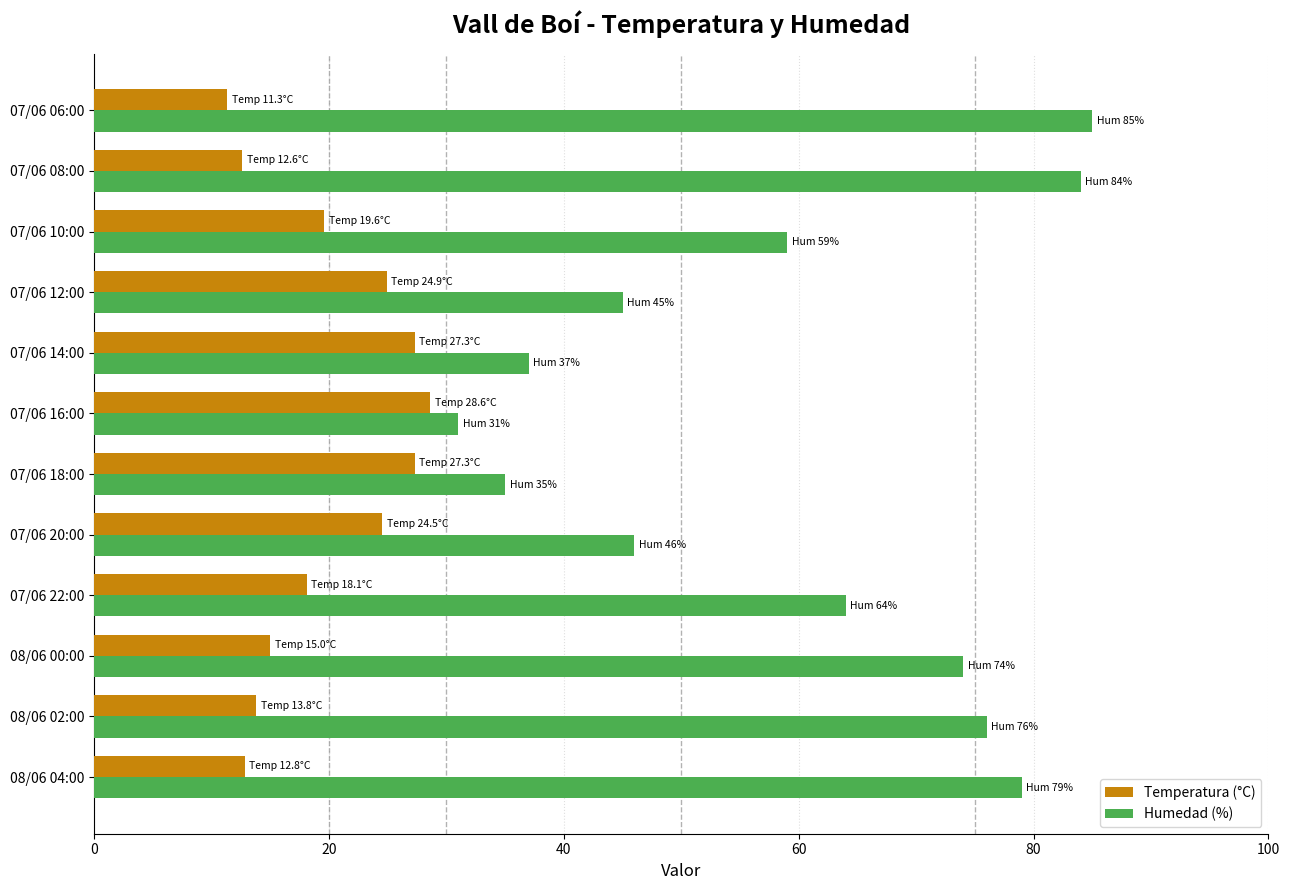

Which series changed the most between 08/06 04:00 and 07/06 18:00?

Humedad (%)